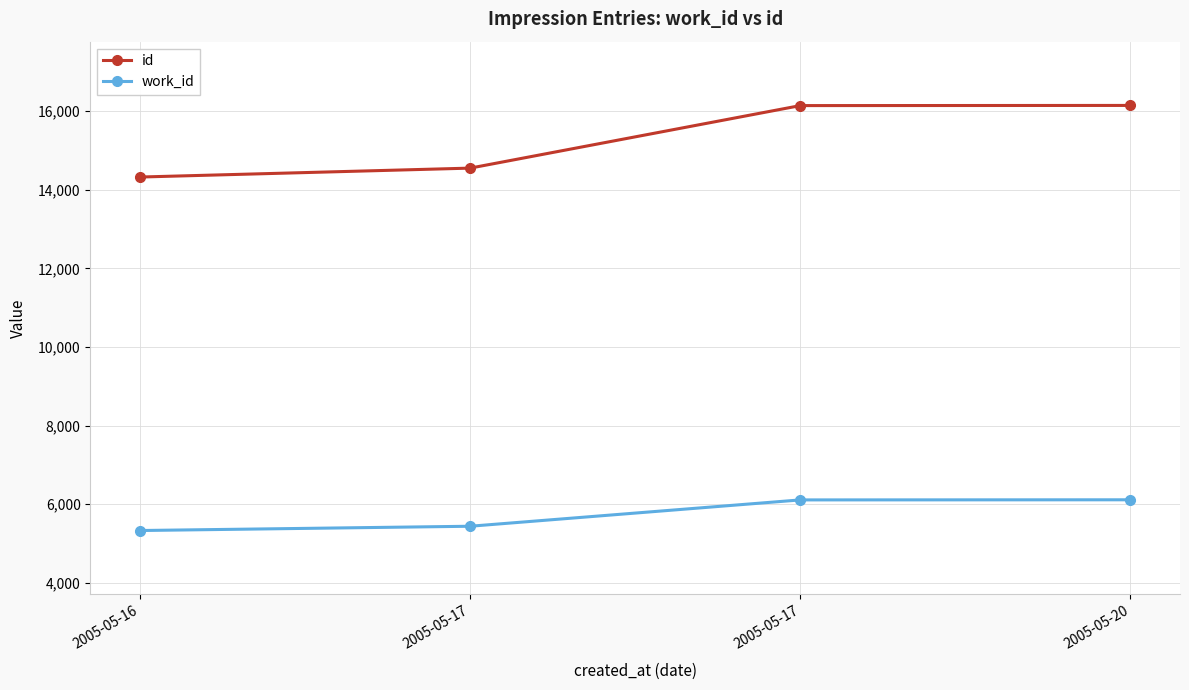

List the labels in order of id value, smallest first.

2005-05-16, 2005-05-17, 2005-05-17, 2005-05-20